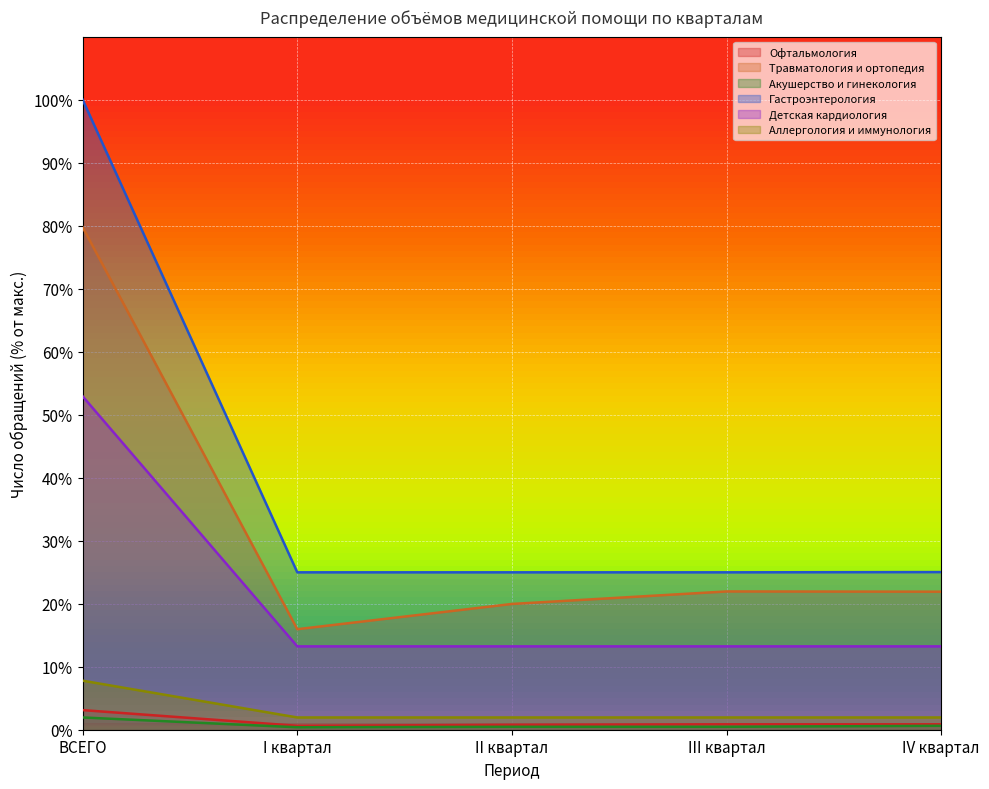

How many interior local peaks does the Травматология и ортопедия series have?

1